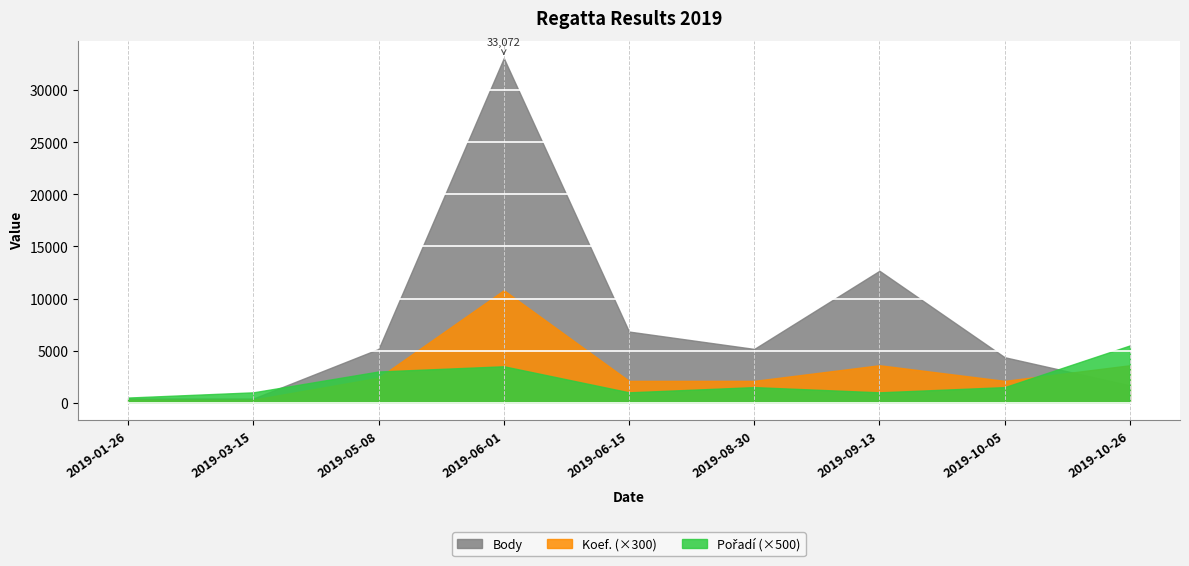

At which category is the sum across all series the highest?

2019-06-01